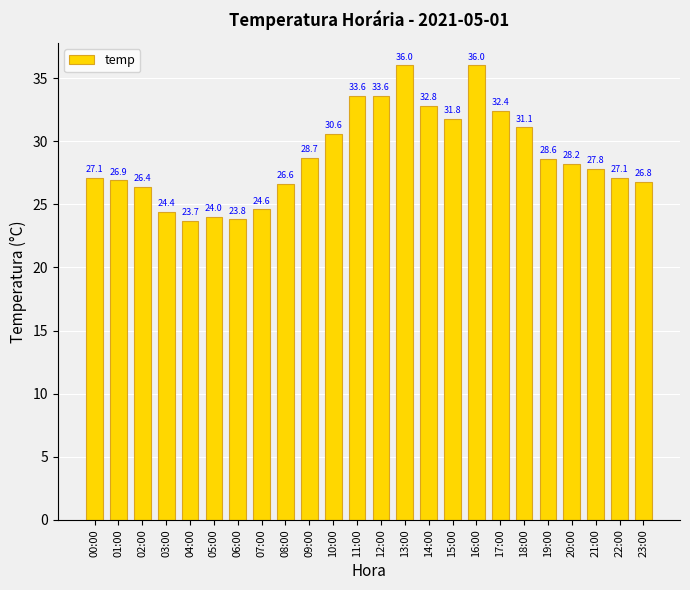

True or false: the data shows 26.4 at 02:00.

True